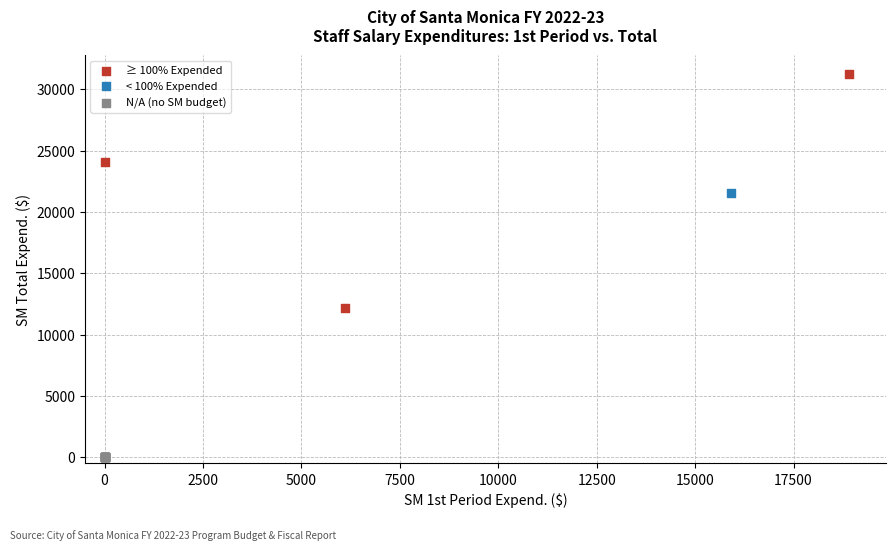

What are all the series names shown in the legend?

≥ 100% Expended, < 100% Expended, N/A (no SM budget)